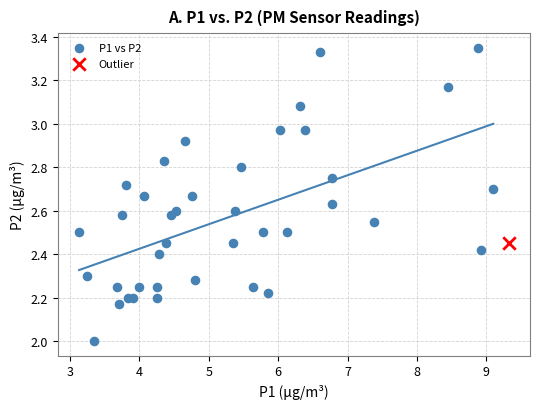

What are all the series names shown in the legend?

P1 vs P2, Outlier